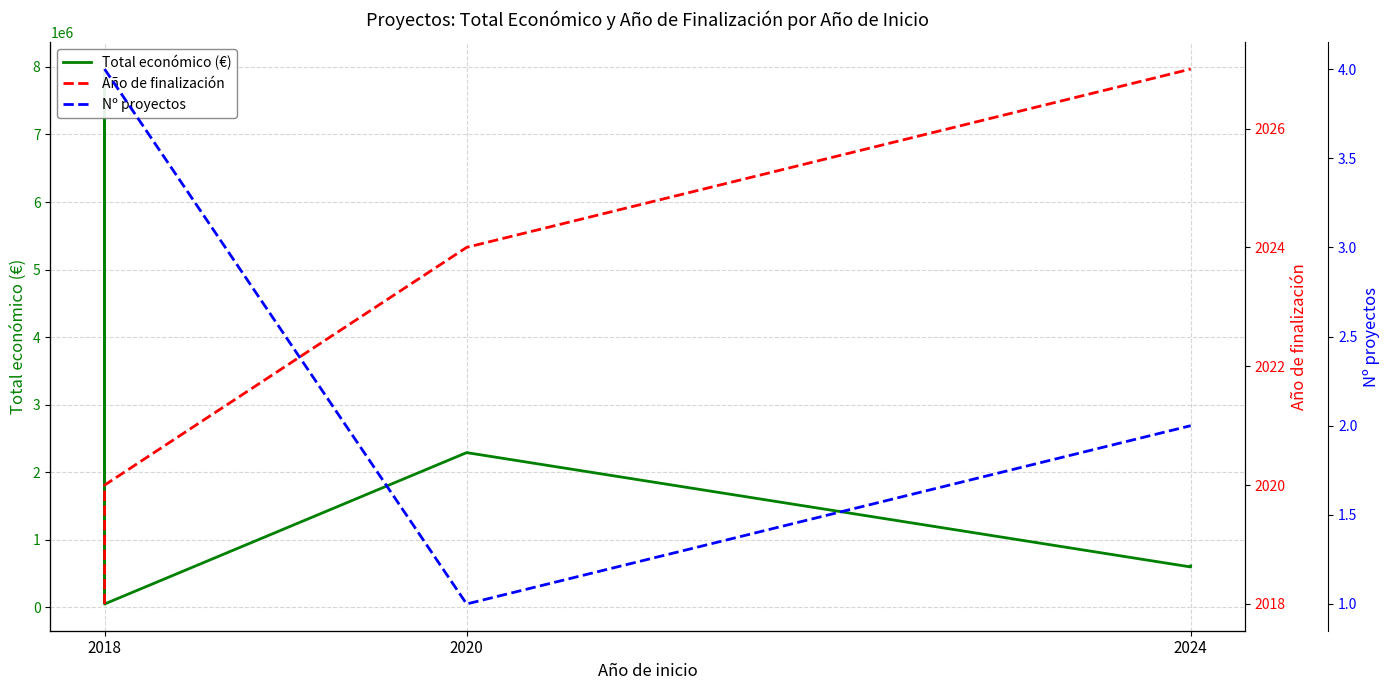

The Año de finalización (scaled) series shows 3064 at 2020. True or false?

False